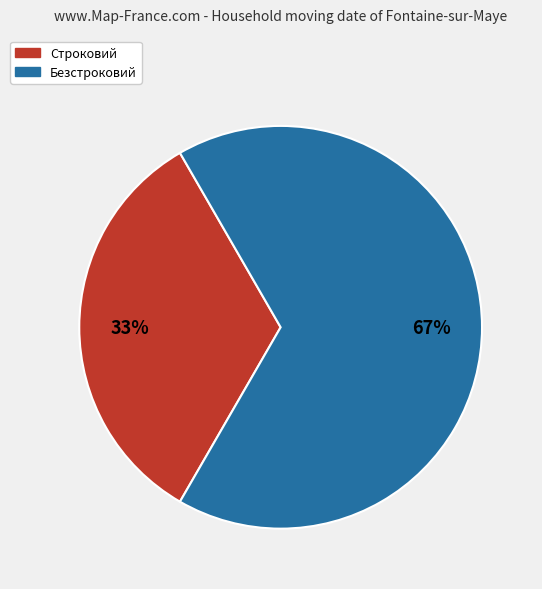

What is the smallest slice in the pie chart?

Строковий